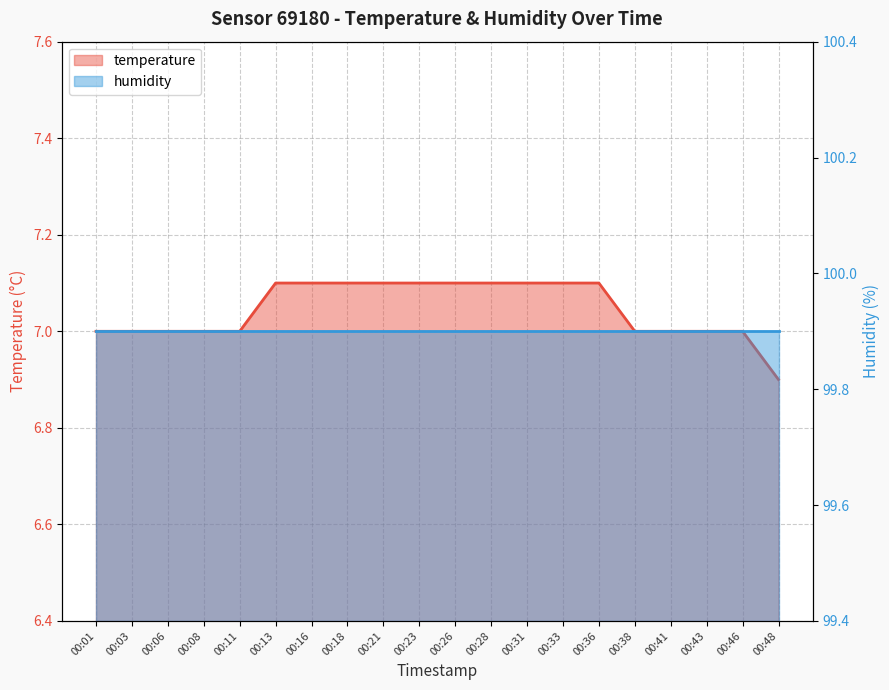

What is the greatest value displayed?

7.1